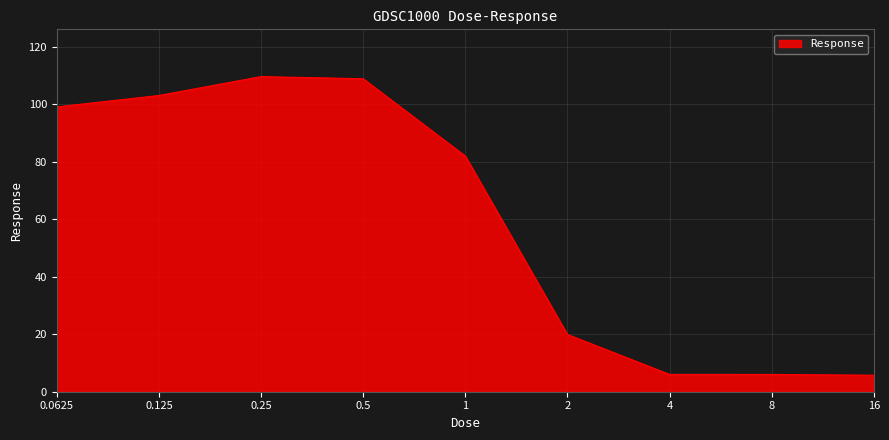

What is the maximum value shown in the chart?

109.7